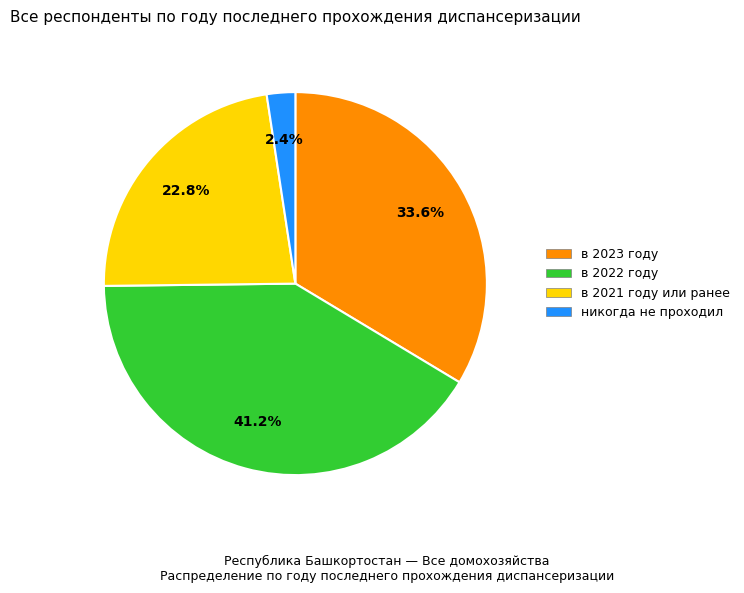

To the nearest percent, what is the difference between the largest and smallest slice percentages?

39%